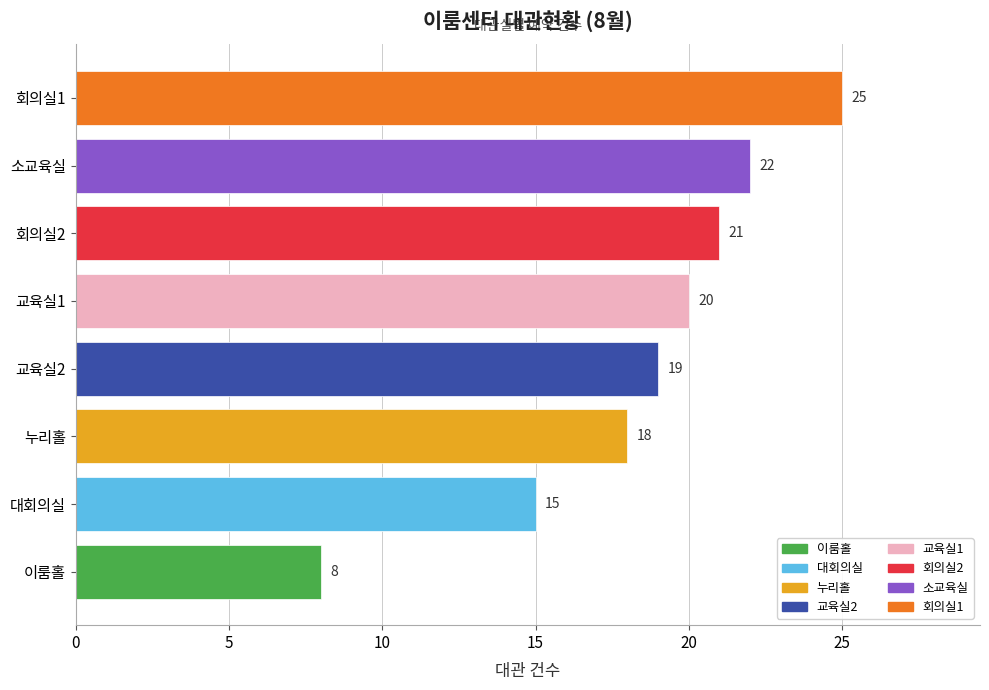

Reading bottom to top, transcribe all the data shown in this chart.

8	15	18	19	20	21	22	25